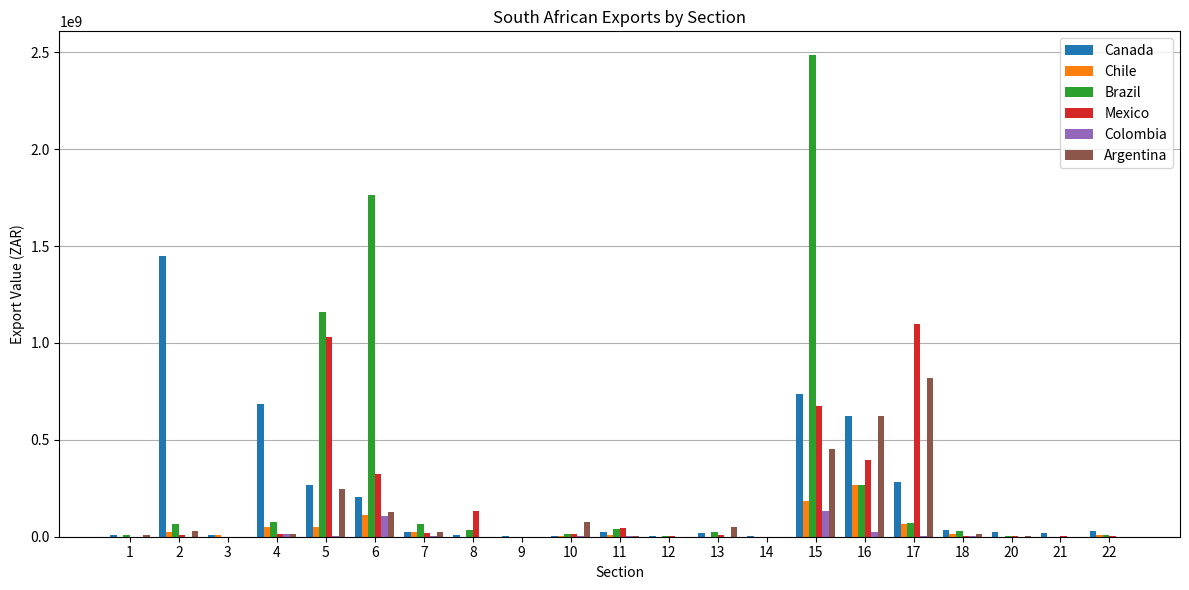

At which category is the sum across all series the highest?

15